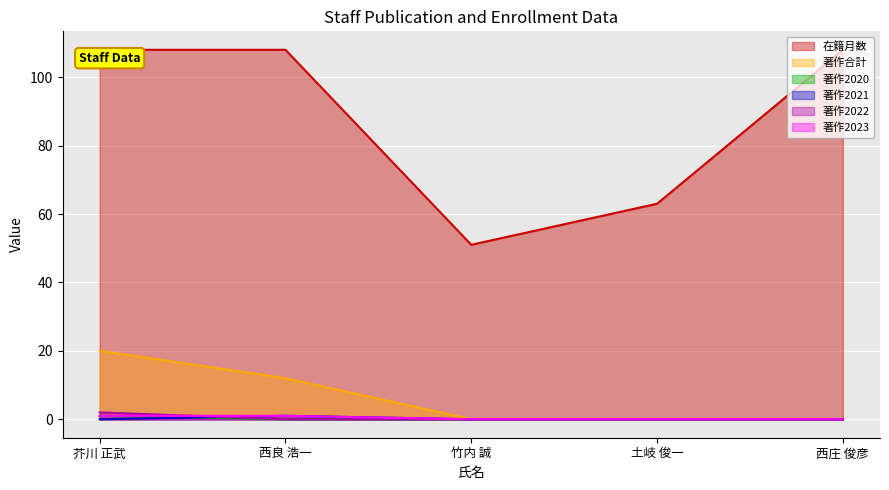

Which series has the largest total across all categories?

在籍月数